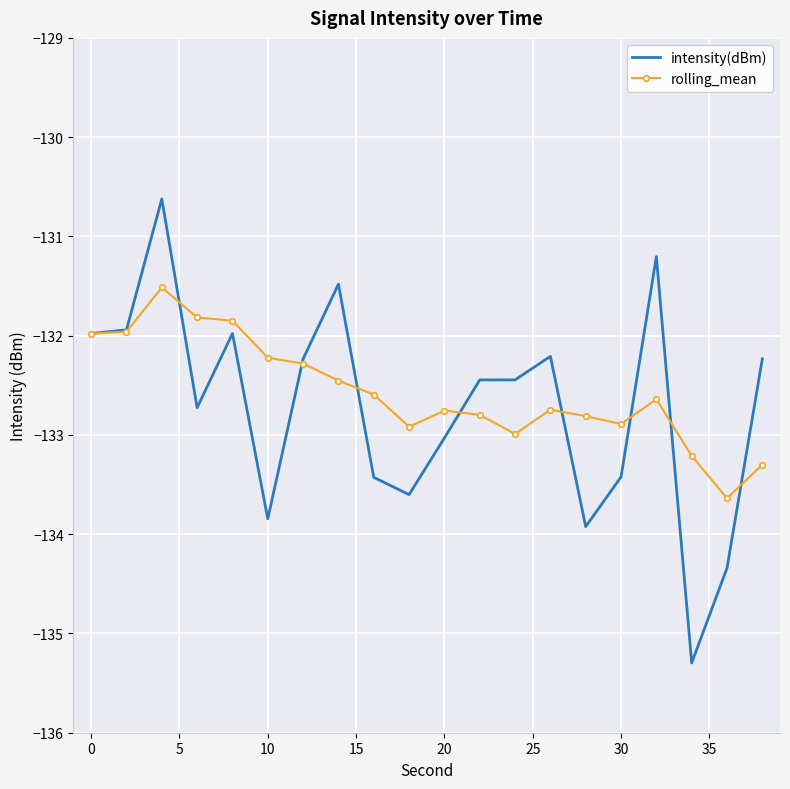

Which series has the largest range (max minus min)?

intensity(dBm)